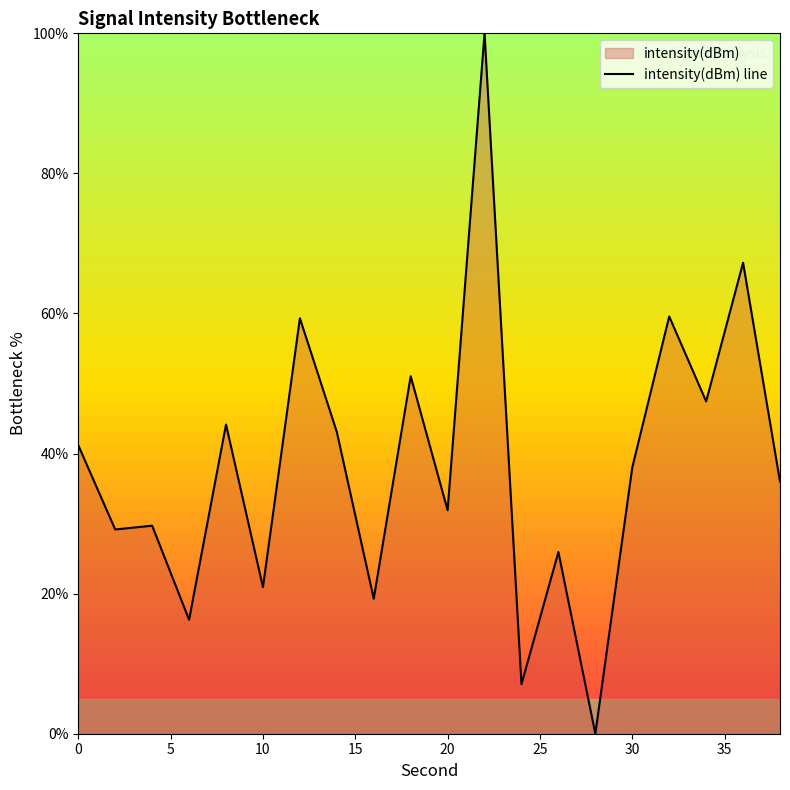

What is the greatest value displayed?

100.0